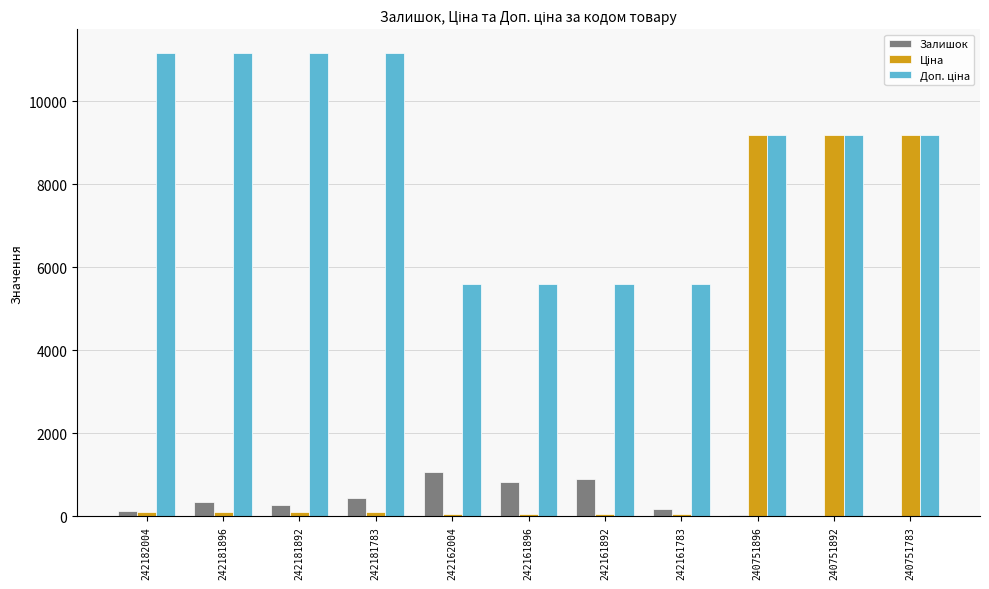

The value of Залишок at 242162004 is 1538.2. True or false?

False